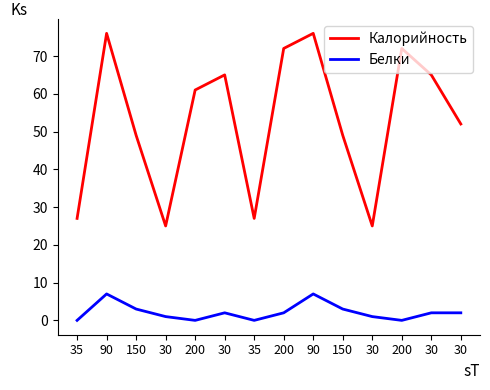

Is the value of Калорийность at 90 greater than the value of Белки at 30?

Yes